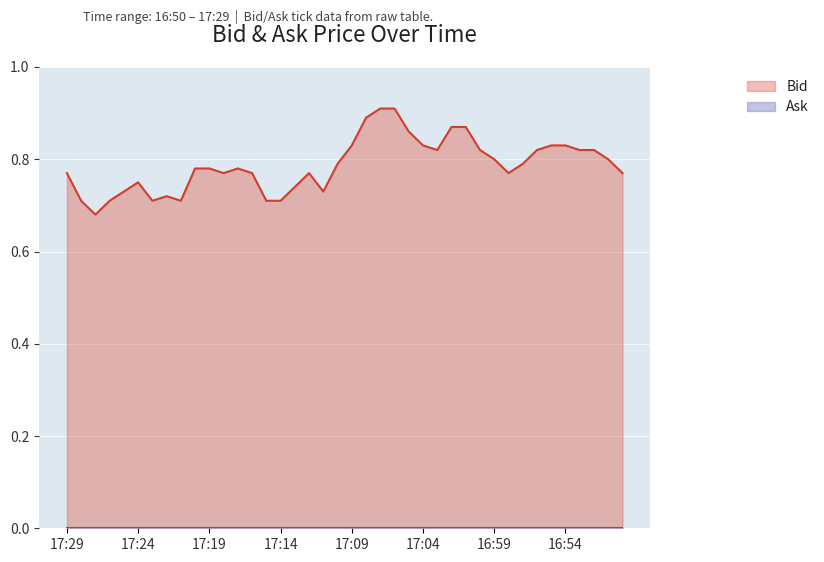

What is the label of the 17th point from the left?

17:13